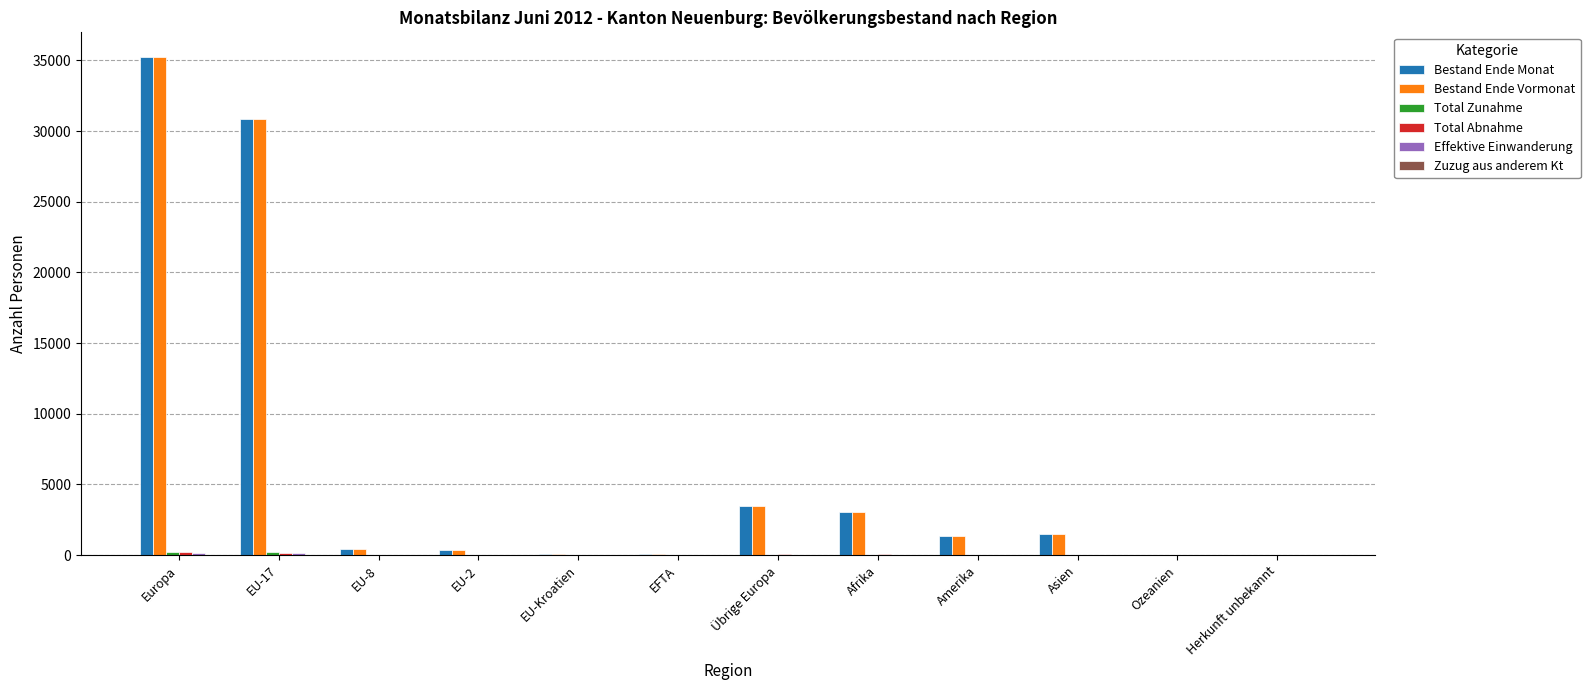

At which label is Bestand Ende Monat closest to 17622?

EU-17